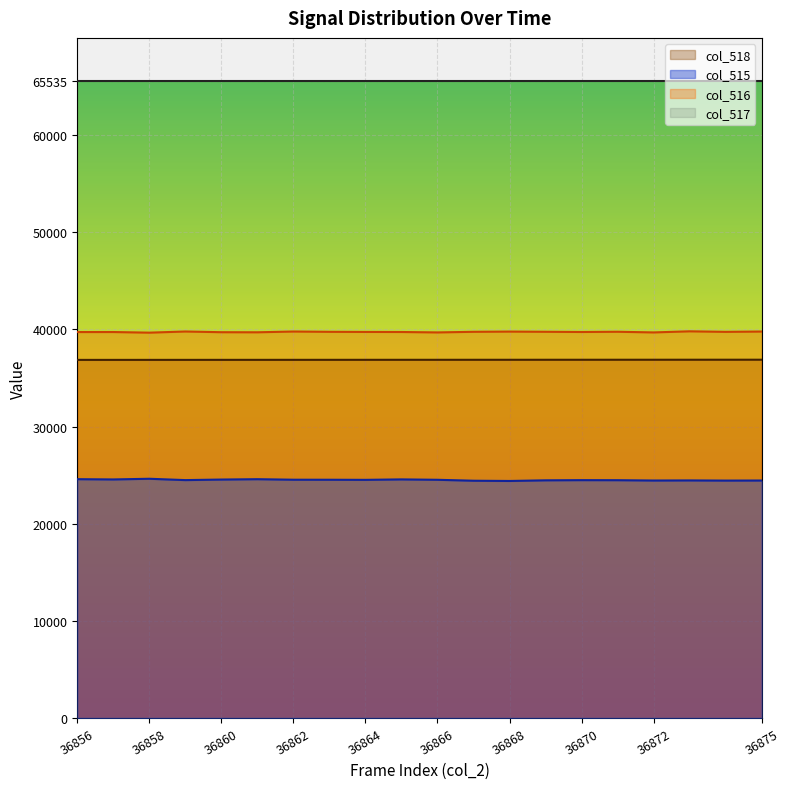

What are all the series names shown in the legend?

col_518, col_515, col_516, col_517